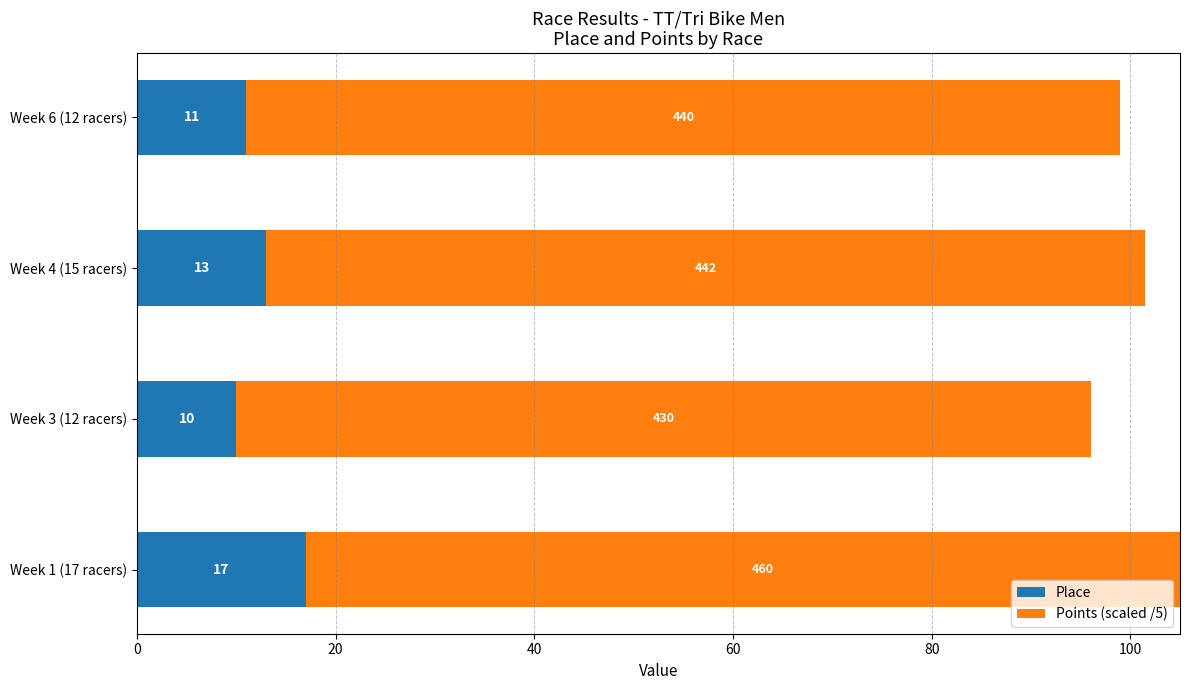

Rank the series by their maximum value, from highest to lowest.

Points (scaled /5), Place